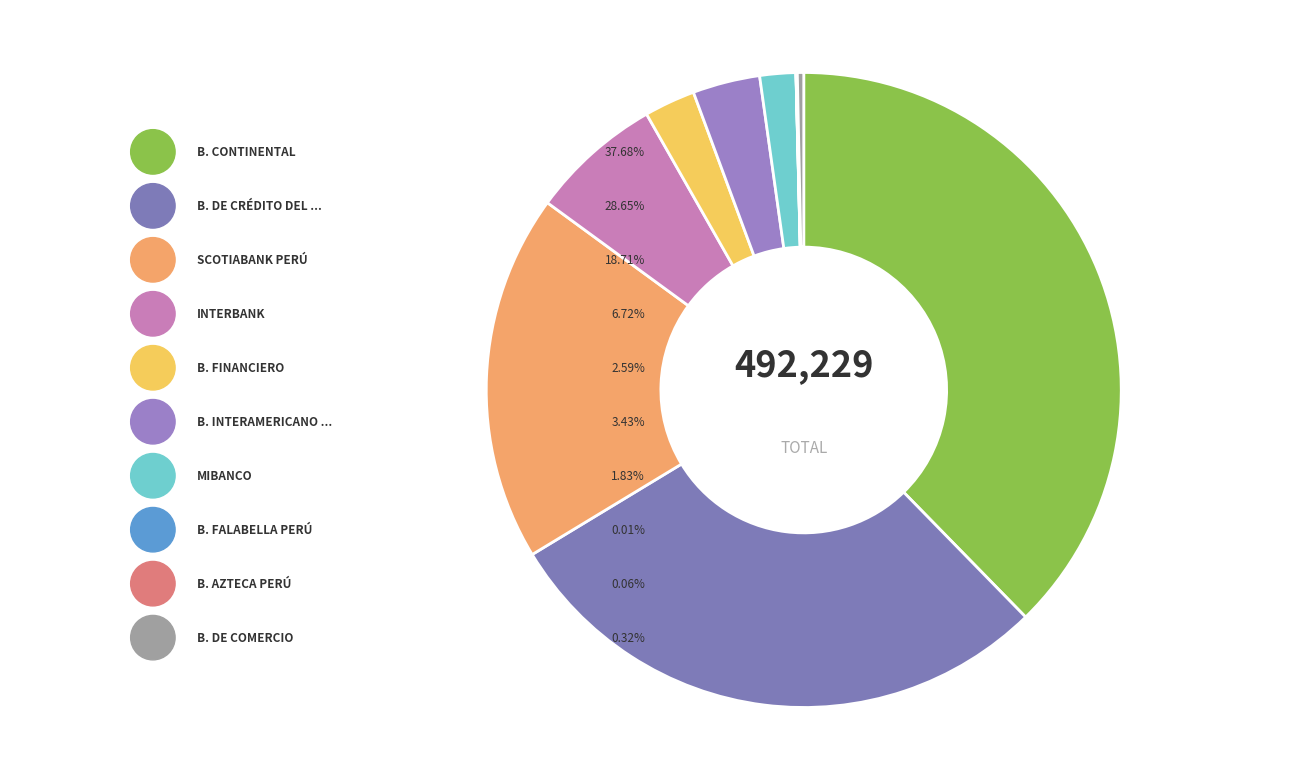

Does B. Continental account for over 50% of the chart?

No